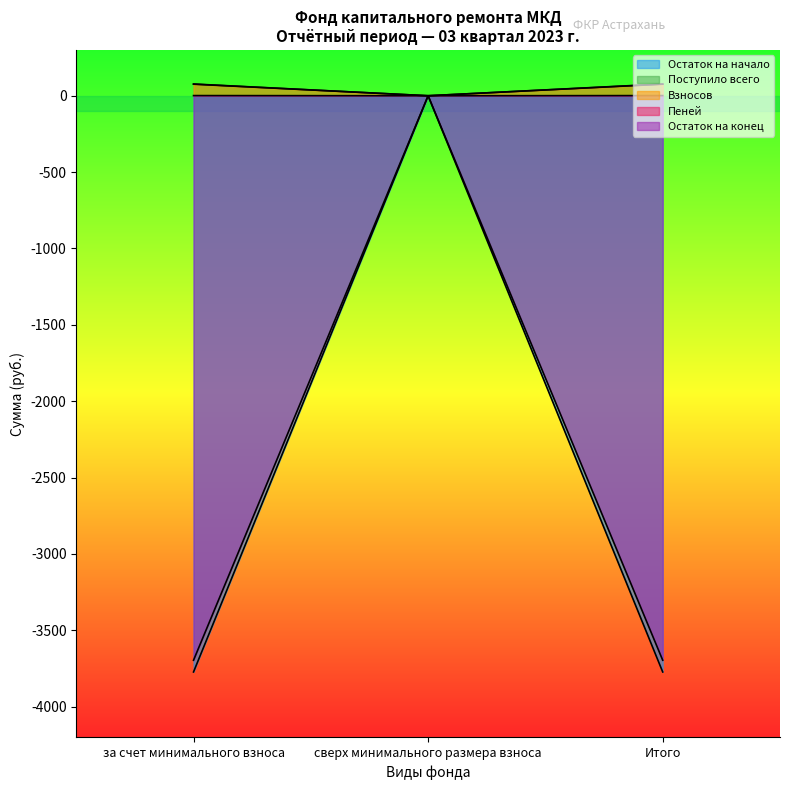

What is the total value across all series at Итого?

-7314.7